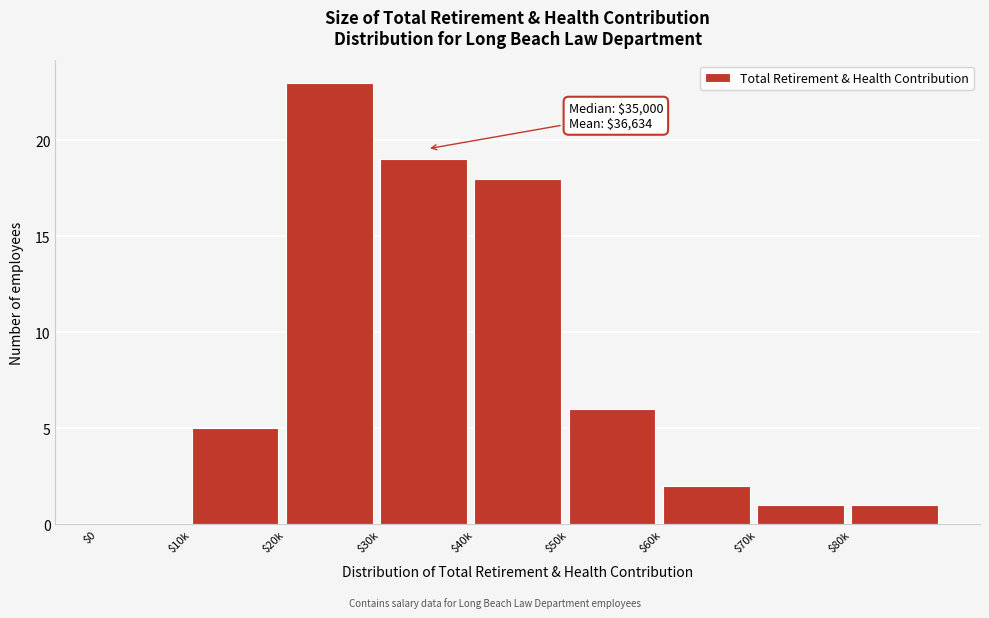

What is the maximum value shown in the chart?

23